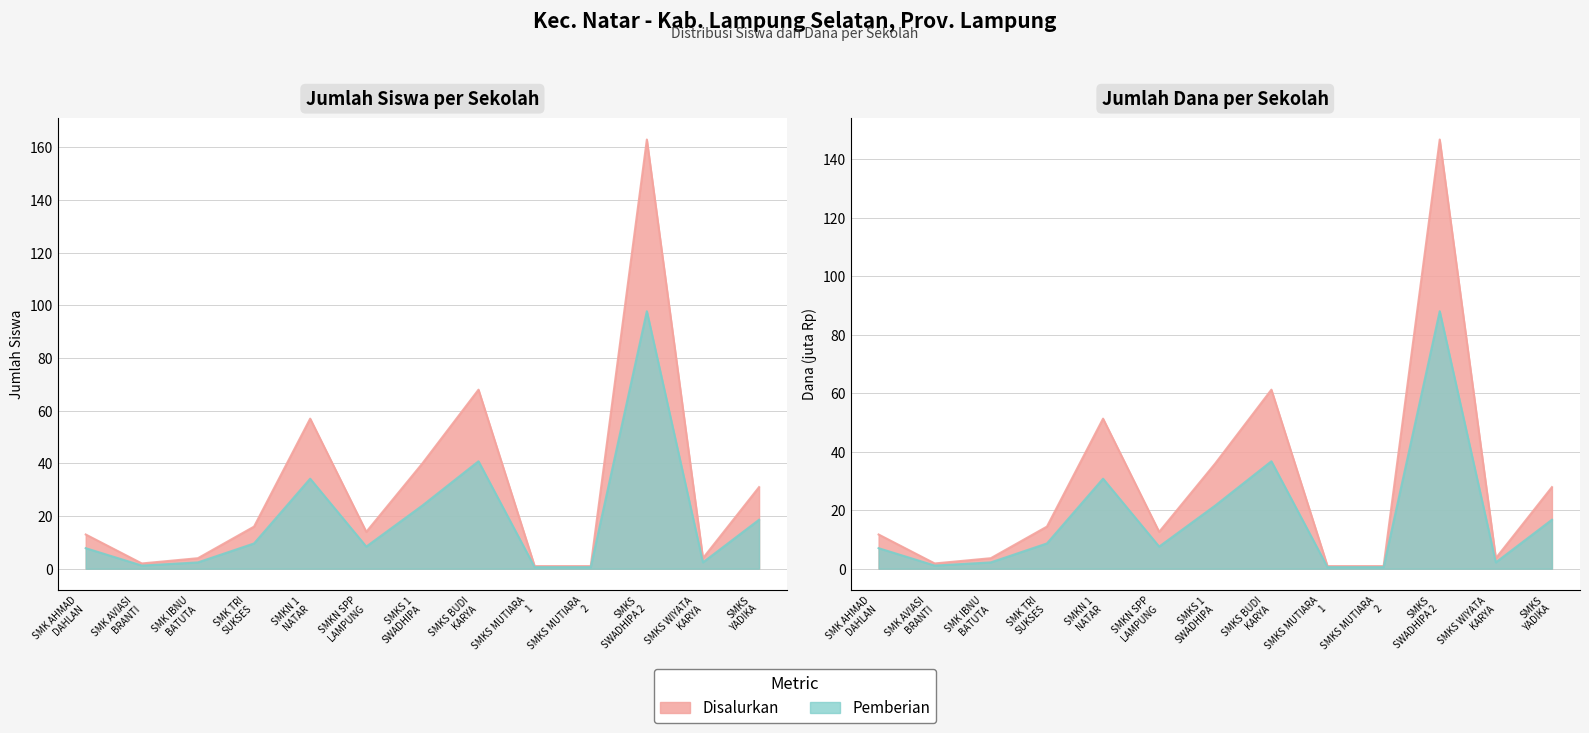

What is the value of the Siswa Disalurkan point at the 2nd from the left?

1.8